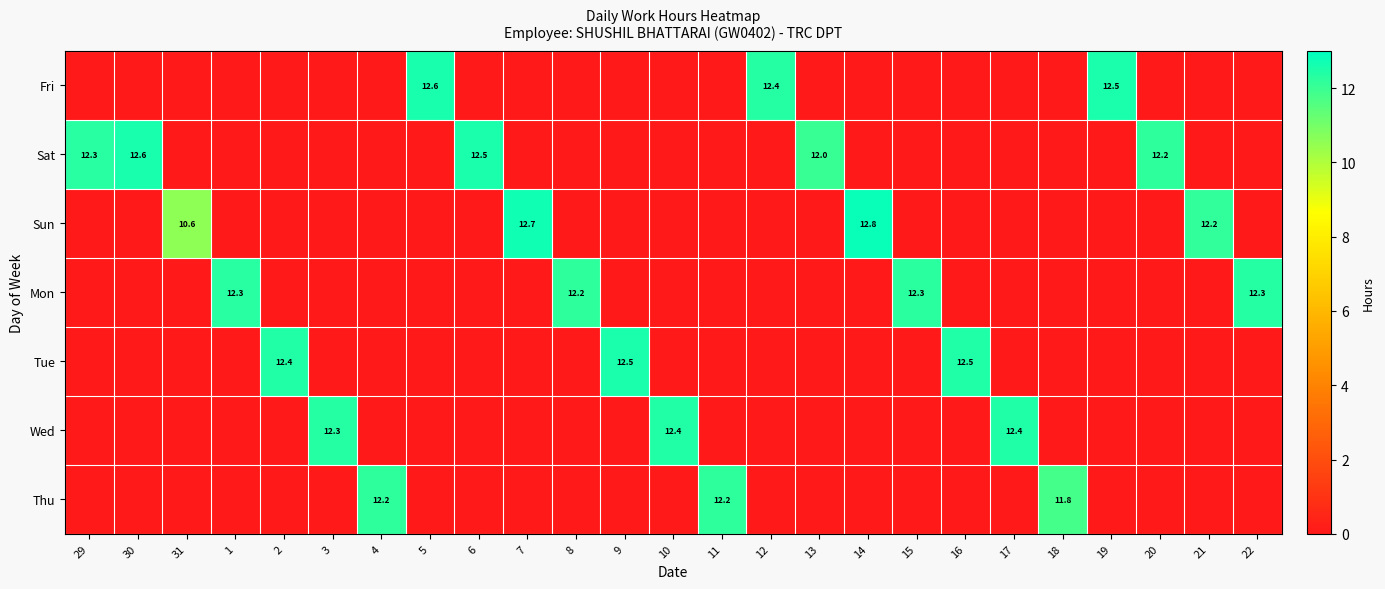

The Thu series shows 12.2 at 11. True or false?

True